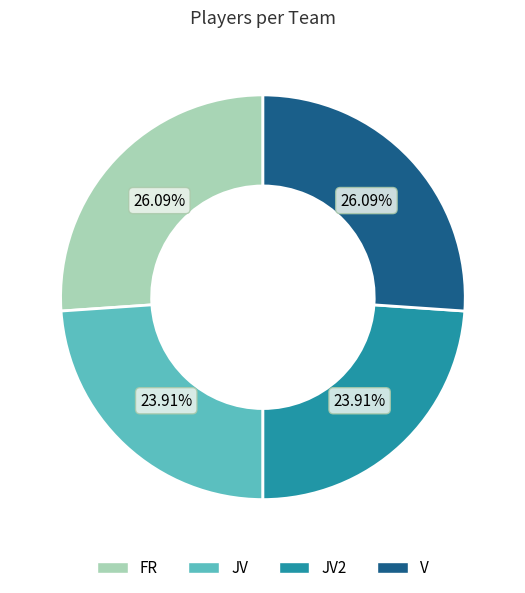

Is there a majority slice in this chart?

No